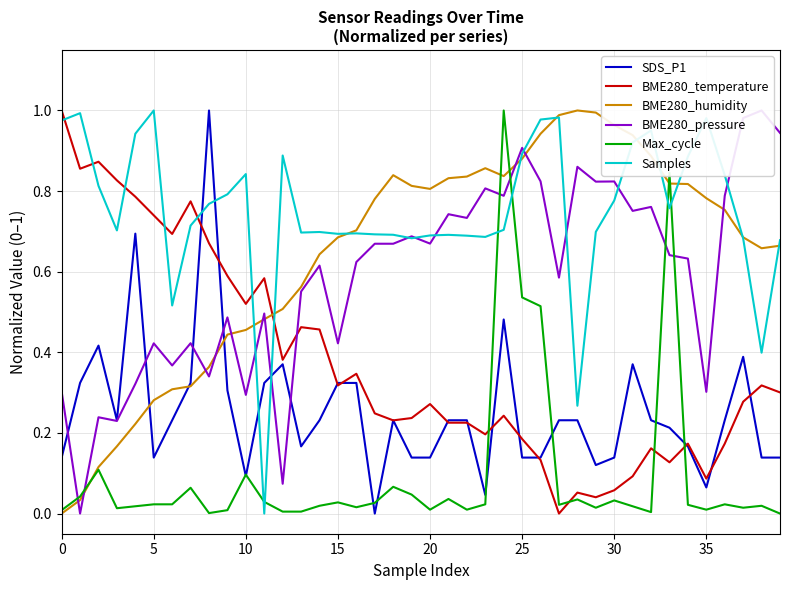

What are all the series names shown in the legend?

SDS_P1, BME280_temperature, BME280_humidity, BME280_pressure, Max_cycle, Samples